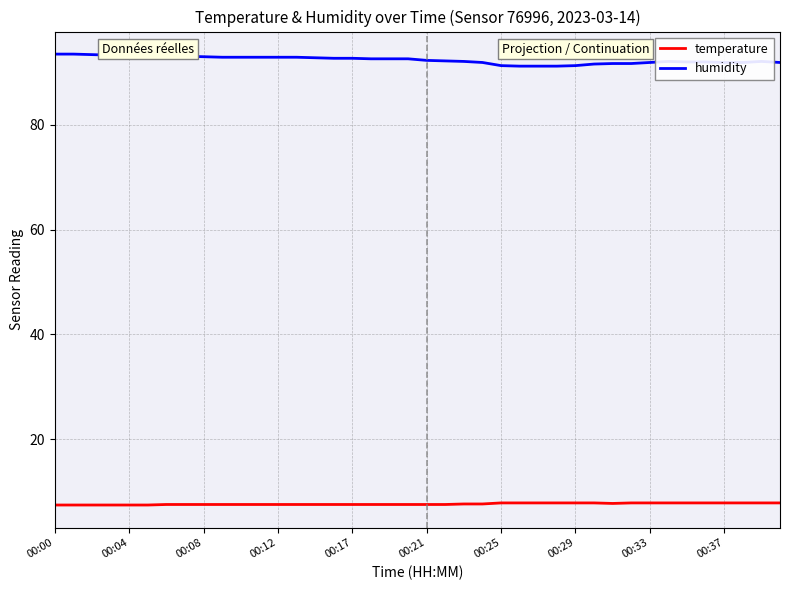

What is the greatest value displayed?

93.5